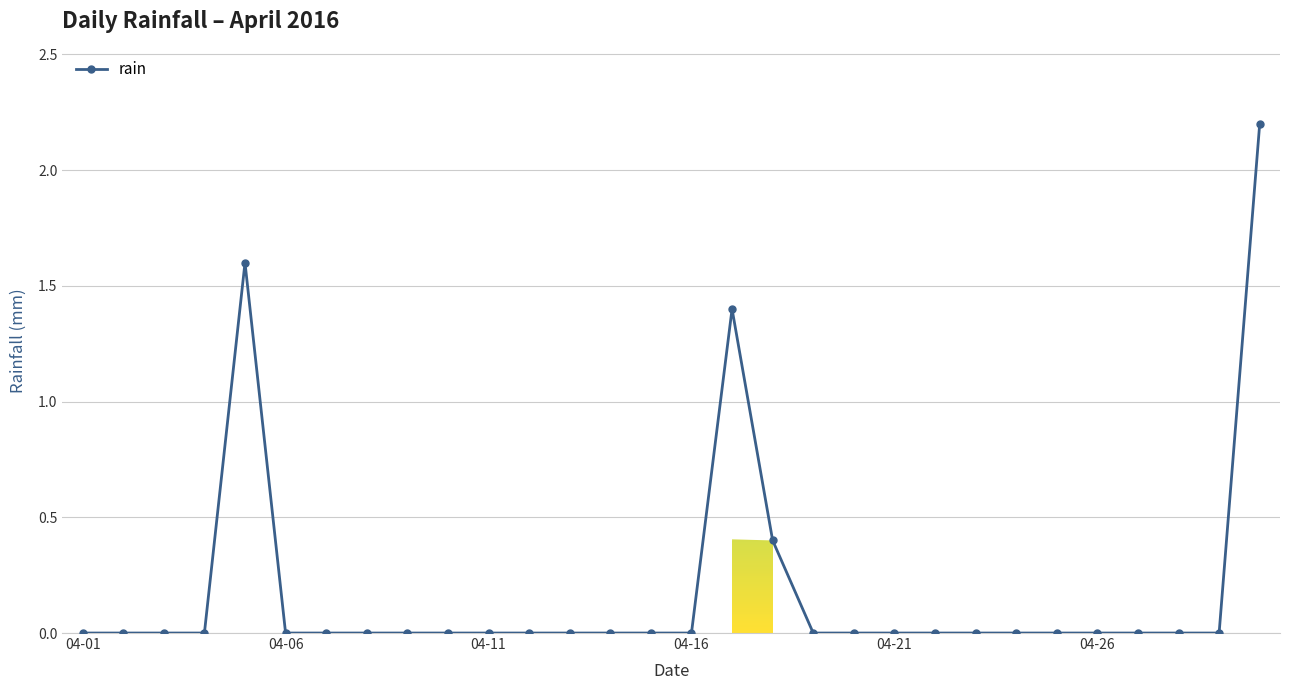

The value of rain at 04-26 is 0.0. True or false?

True